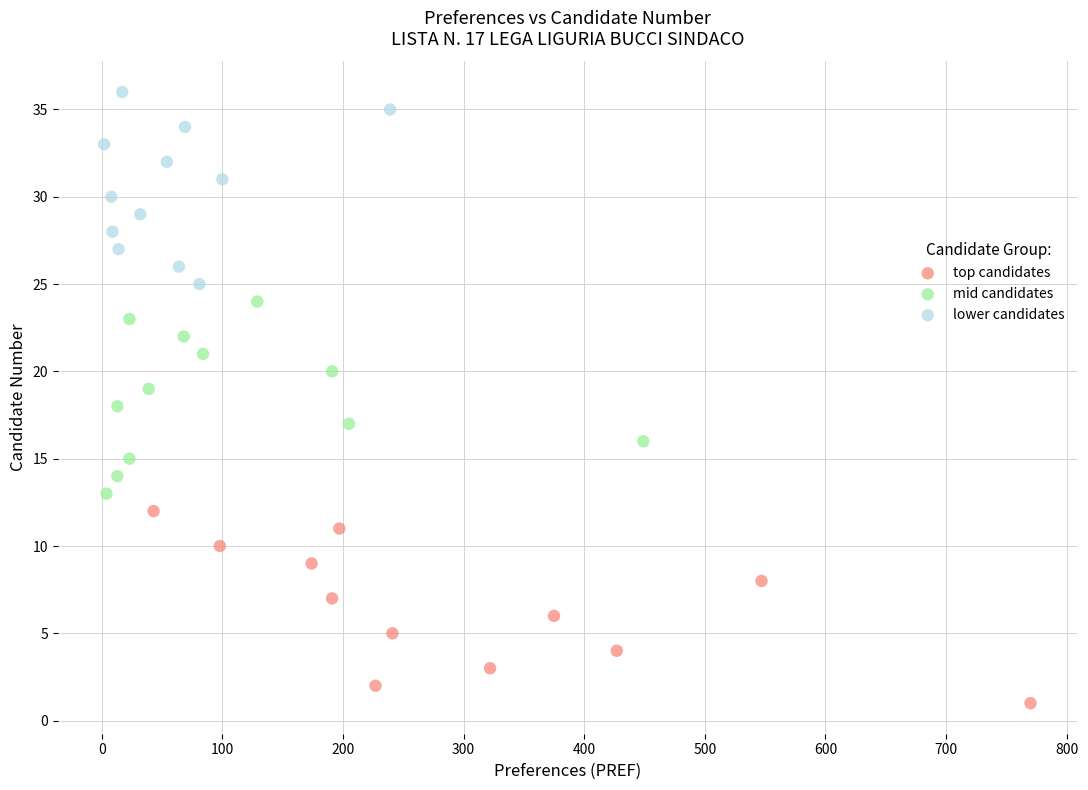

Which series reaches the minimum Y coordinate?

top candidates